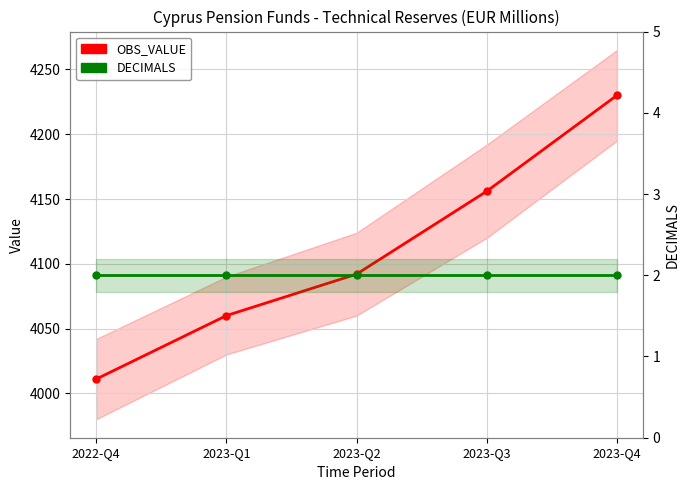

Reading right to left, list all the values displayed in this chart.

OBS_VALUE: 2023-Q4=4230	2023-Q3=4156	2023-Q2=4092	2023-Q1=4060	2022-Q4=4011
DECIMALS: 2023-Q4=2	2023-Q3=2	2023-Q2=2	2023-Q1=2	2022-Q4=2